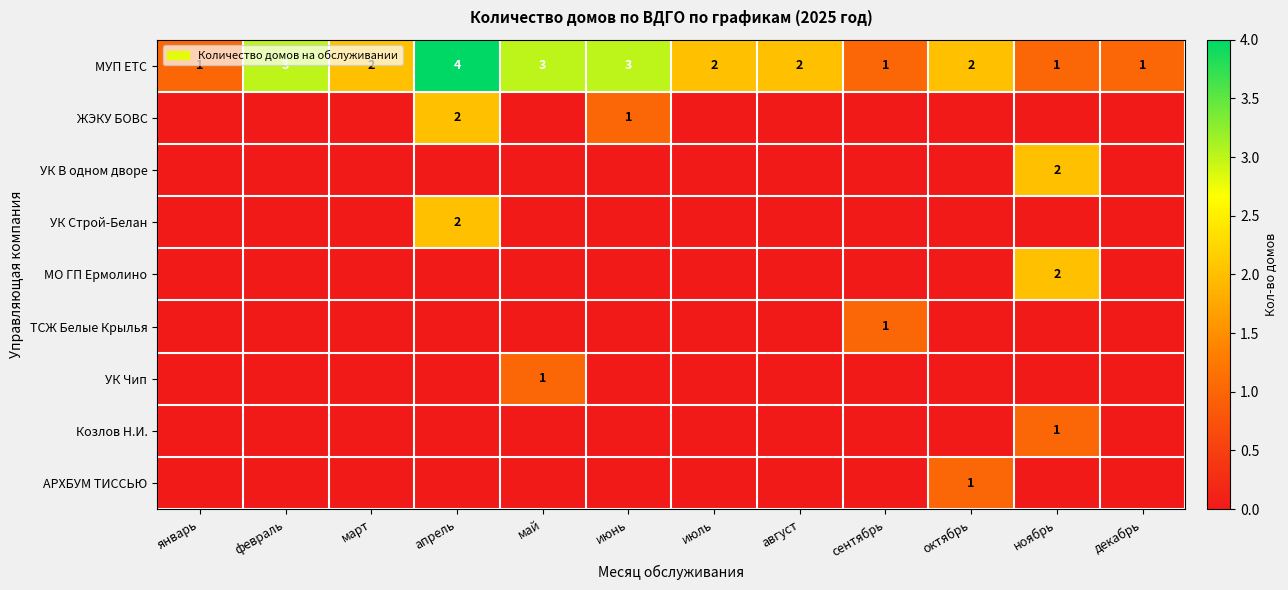

At which category is the sum across all series the highest?

апрель